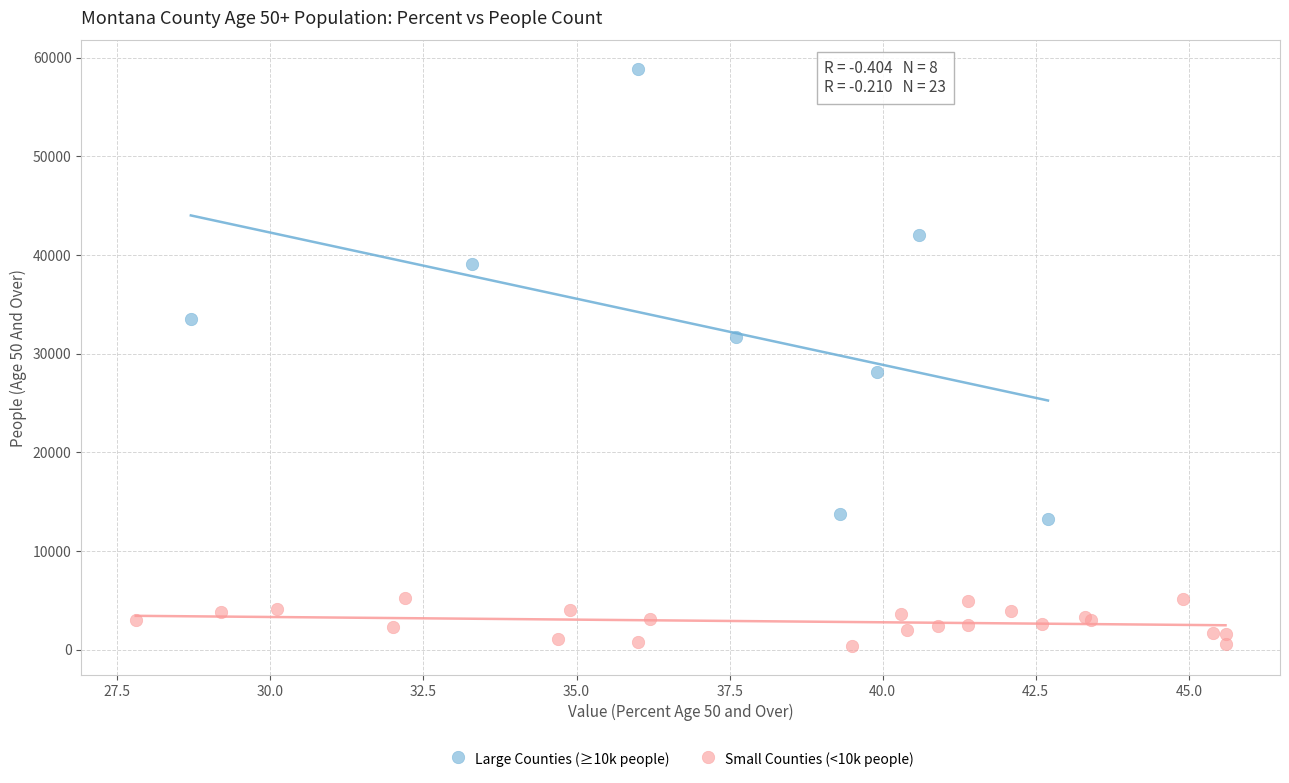

Which series contains the lowest Y value?

Small Counties (<10k people)